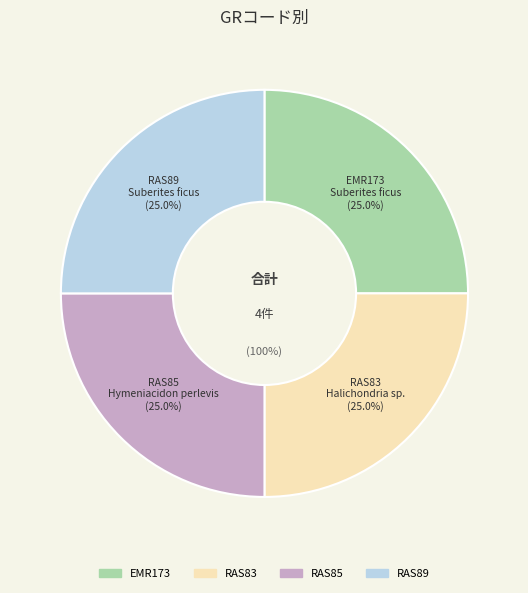

To the nearest percent, what percentage of the pie is RAS83?

25%